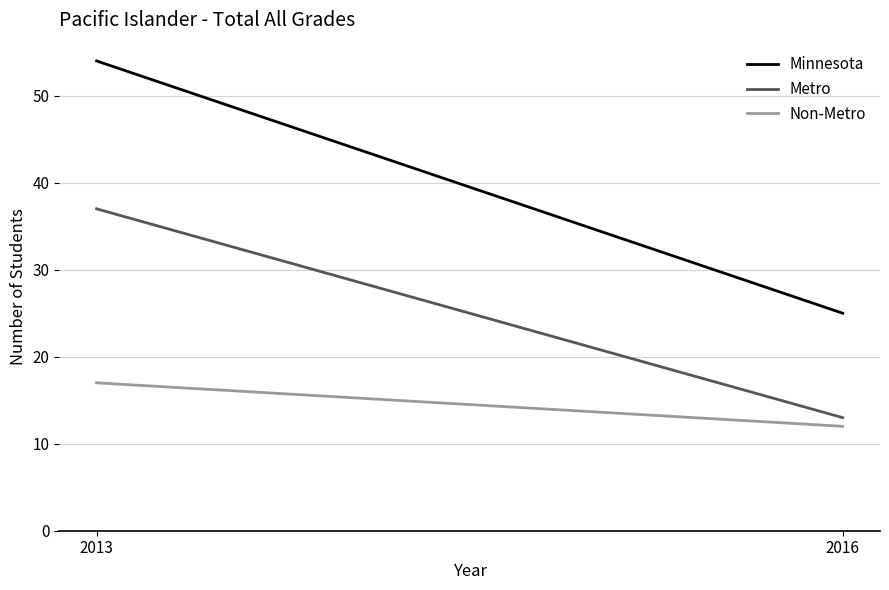

At which label does Minnesota reach its peak?

2013